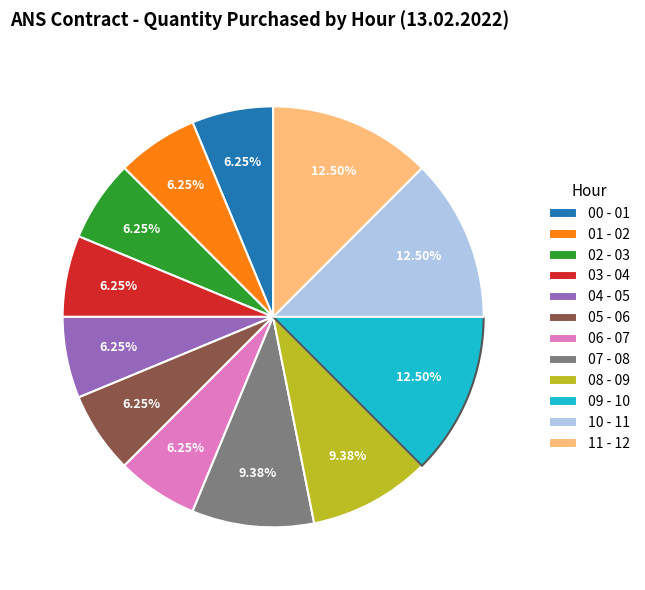

Does 05 - 06 account for over 50% of the chart?

No